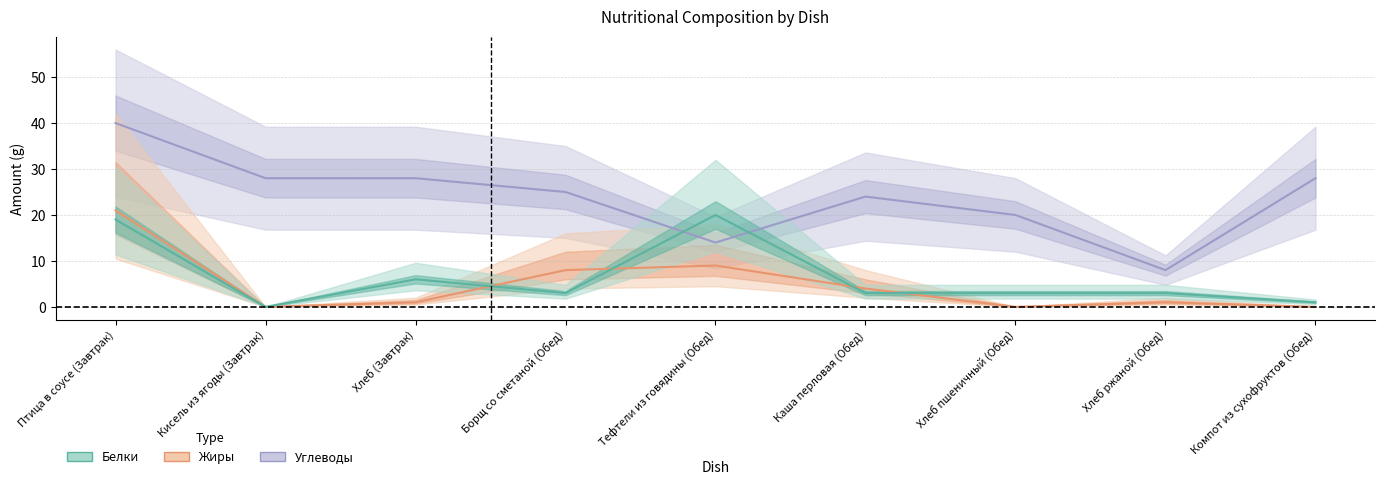

Which series has the widest spread of values?

Углеводы